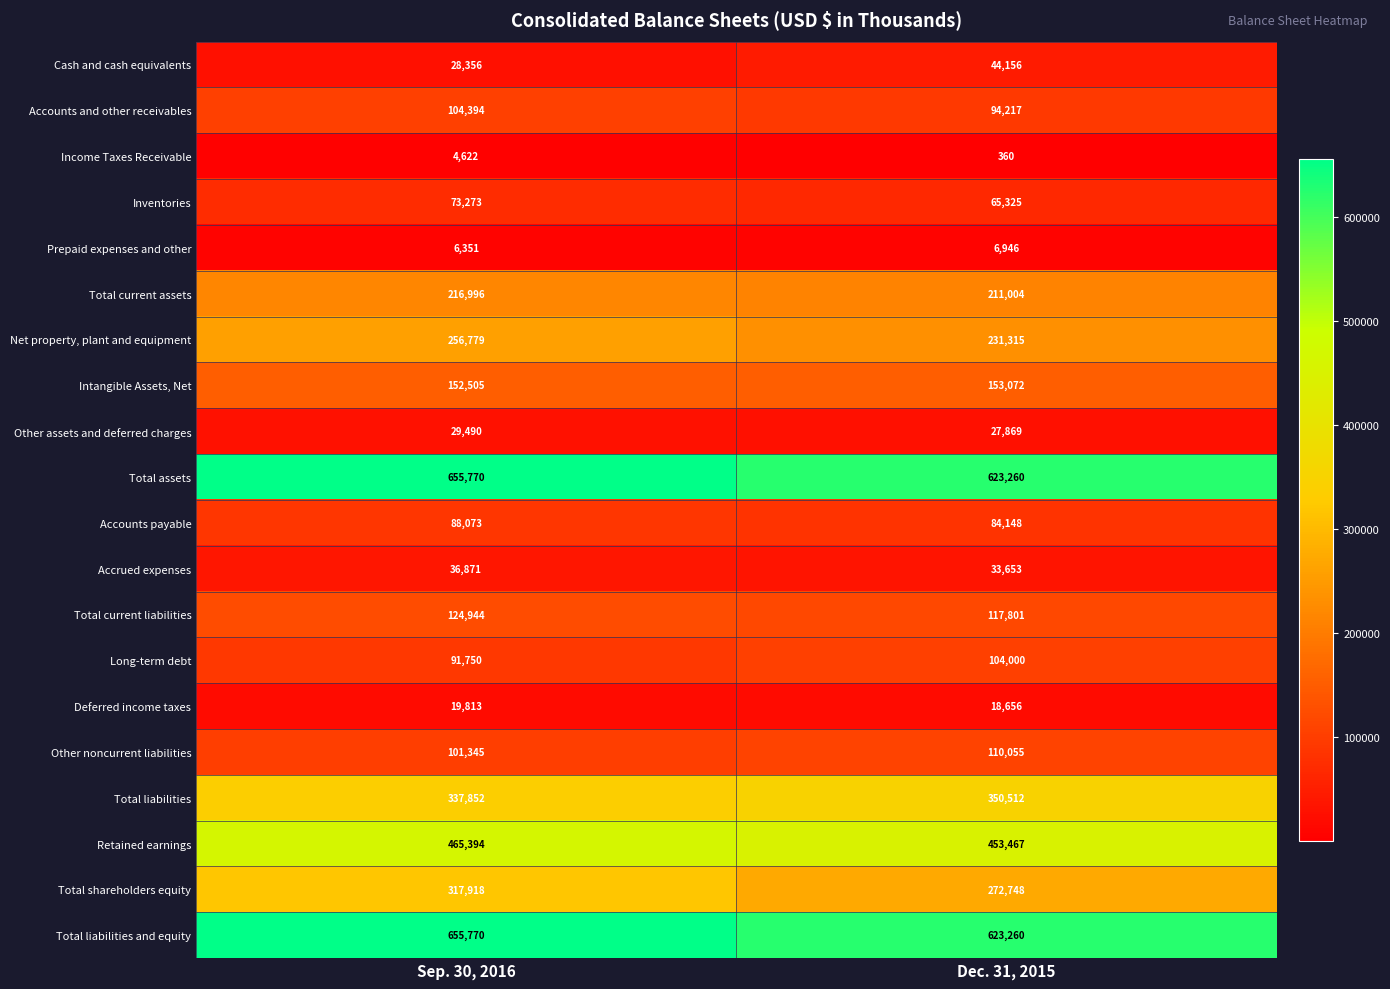

What is the difference between the maximum and minimum values in the Total liabilities series?

12660